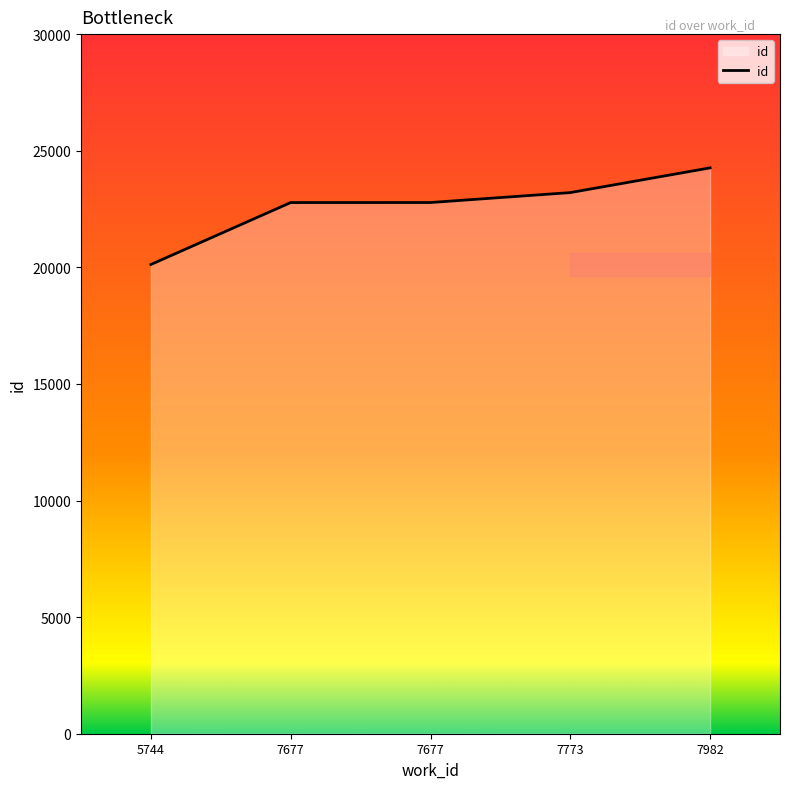

At which label does the data first exceed 22778?

7773